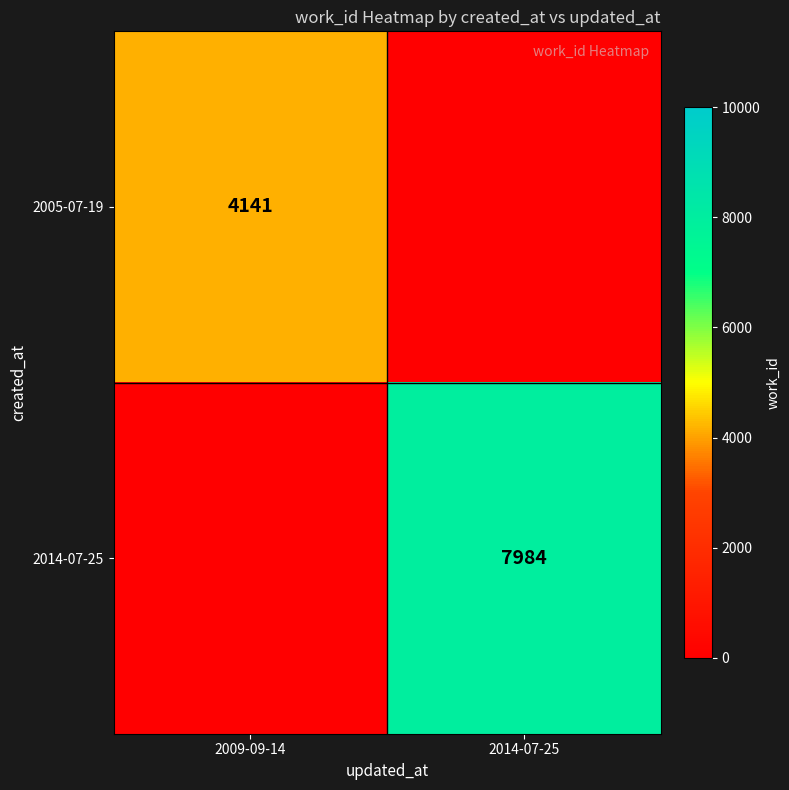

True or false: 2005-07-19 has a value of 4141 at 2009-09-14.

True